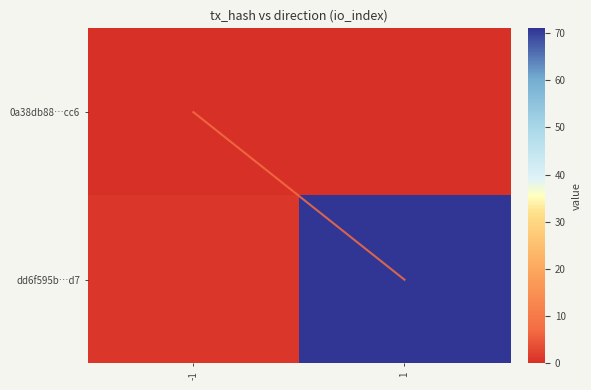

What is the difference between the maximum and minimum values in the 0a38db8874b82266658e13c762cb78bc6da7cc6 series?

1